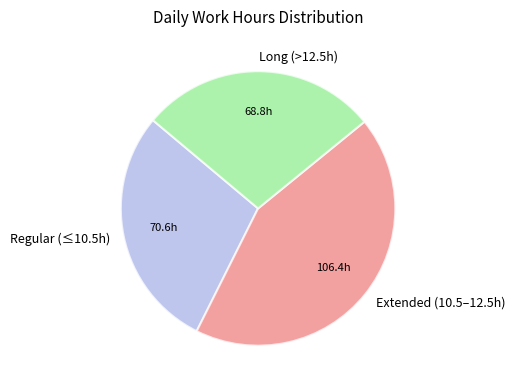

What is the ratio of the value at Long (>12.5h) to the value at Regular (≤10.5h)?

1.0